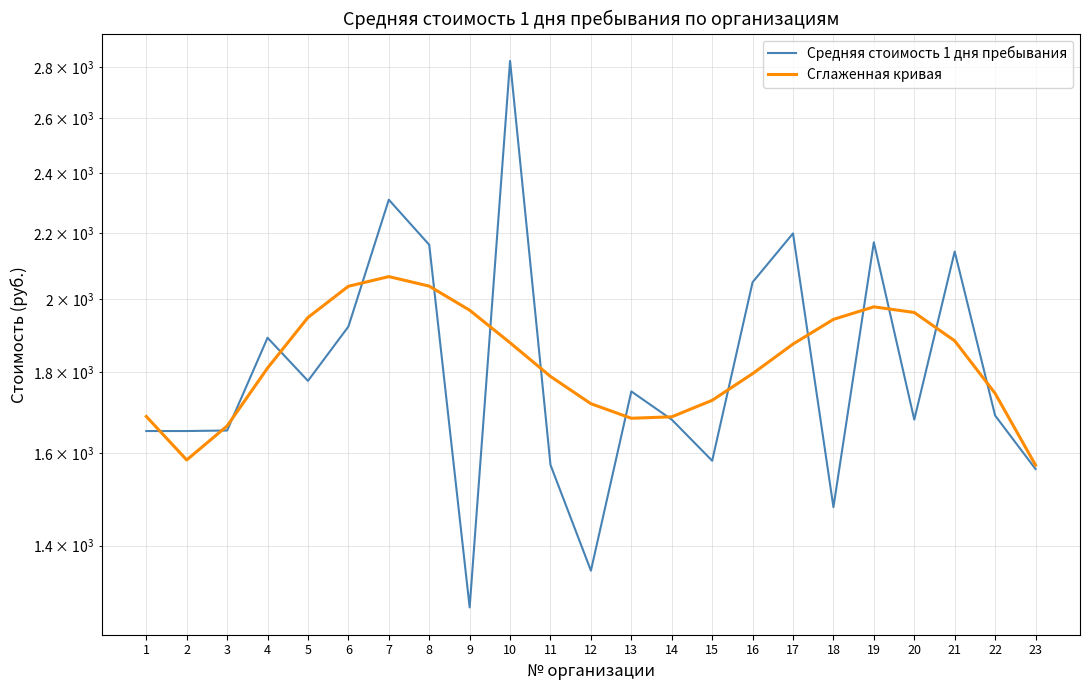

What is the sum of all Сглаженная кривая values?

42043.0